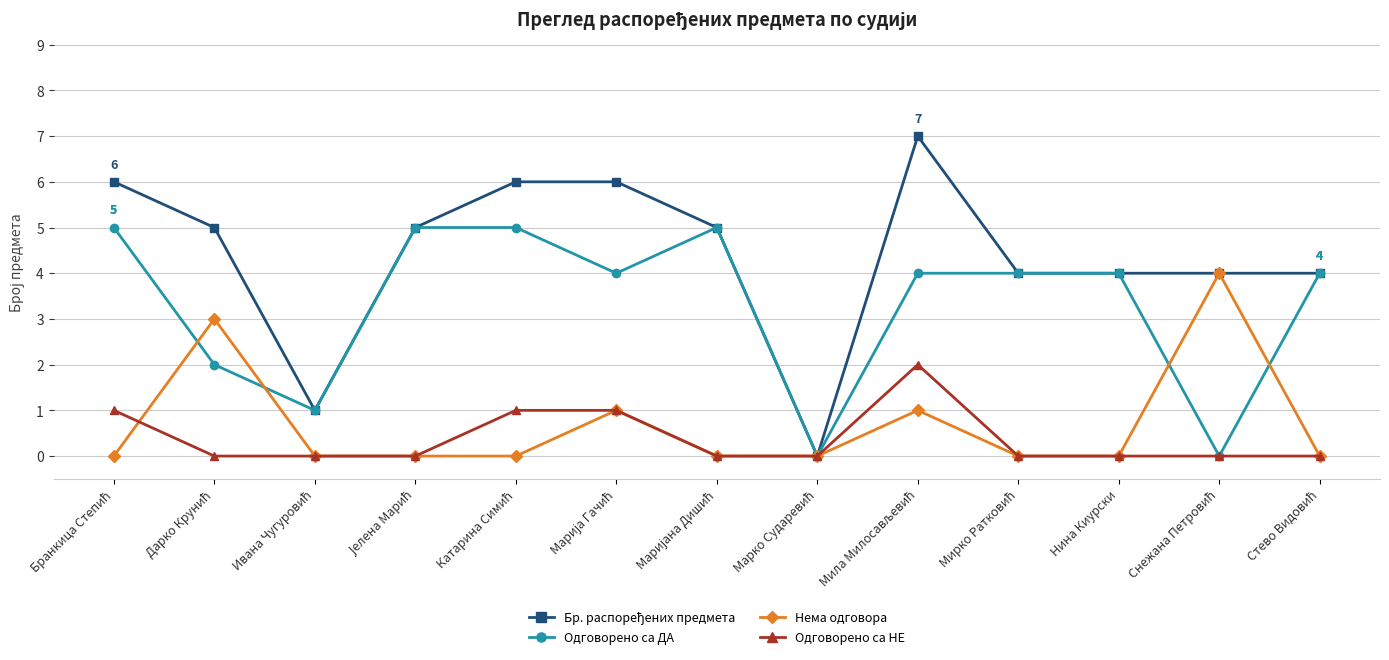

What is the label of the 11th point from the left?

Нина Киурски